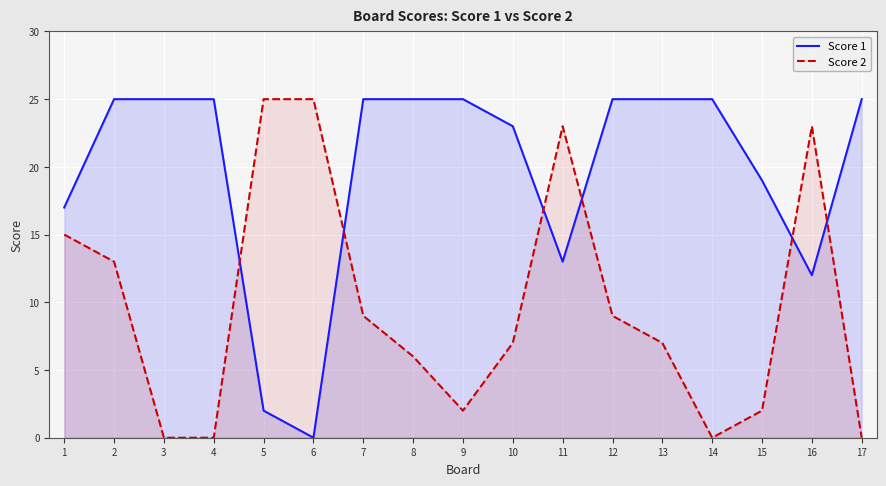

Reading left to right, transcribe all the data shown in this chart.

Score 1: 1=17	2=25	3=25	4=25	5=2	6=0	7=25	8=25	9=25	10=23	11=13	12=25	13=25	14=25	15=19	16=12	17=25
Score 2: 1=15	2=13	3=0	4=0	5=25	6=25	7=9	8=6	9=2	10=7	11=23	12=9	13=7	14=0	15=2	16=23	17=0